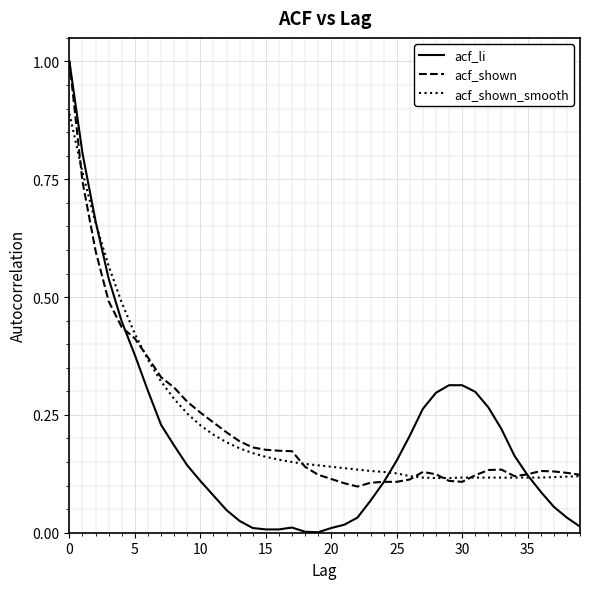

Which series has the largest range (max minus min)?

acf_li